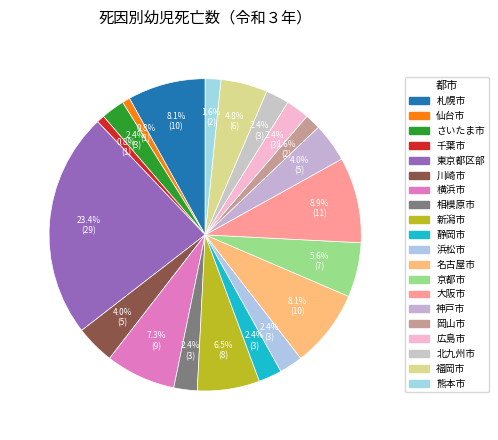

How many slices are in this pie chart?

20